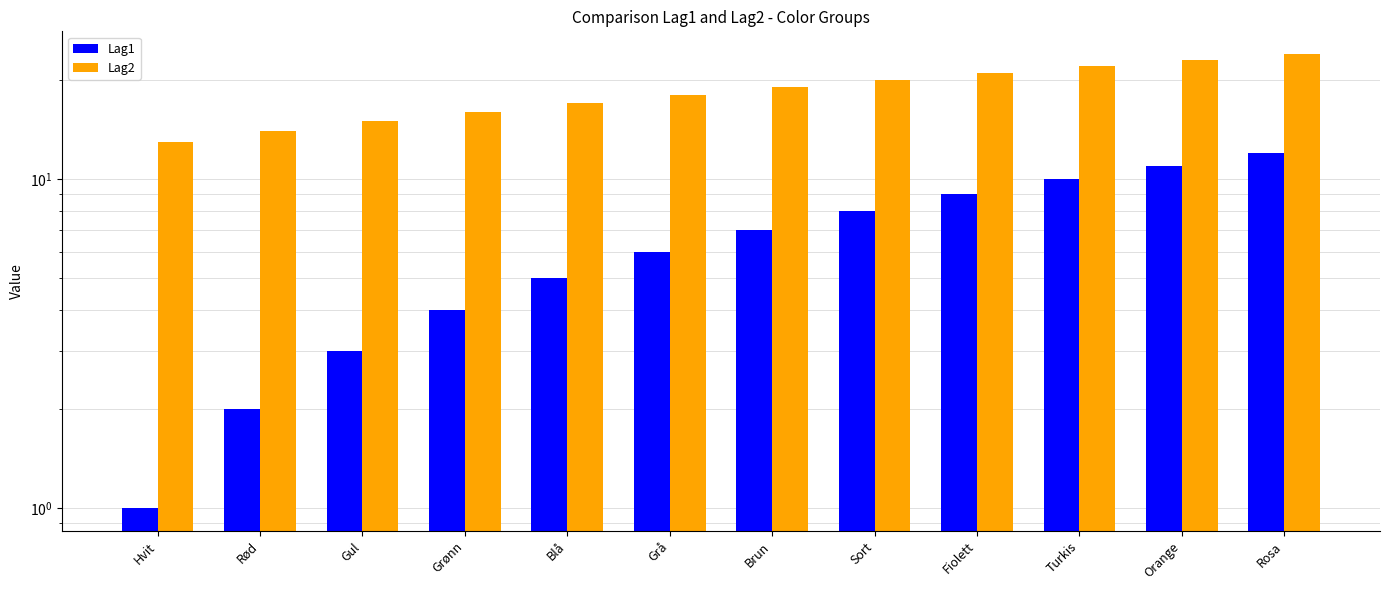

Count the number of data series in this chart.

2